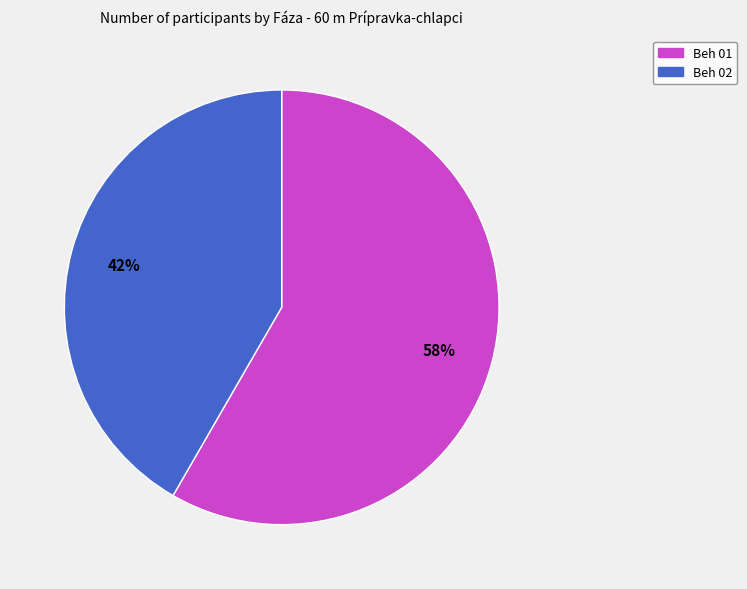

To the nearest percent, what is the average slice percentage?

50%